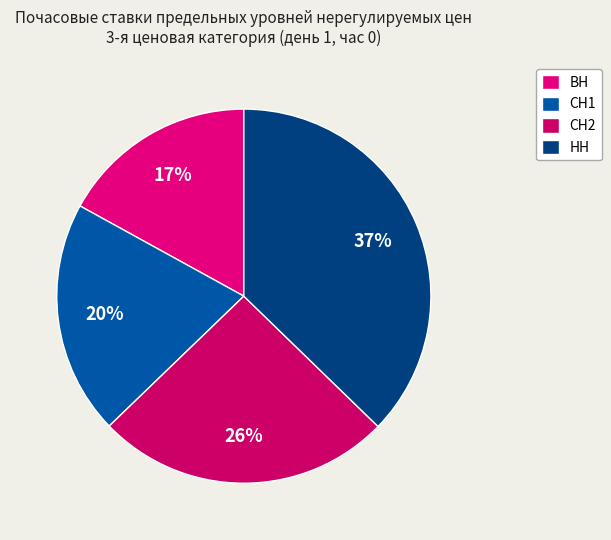

To the nearest percent, what percentage of the pie is СН2?

26%